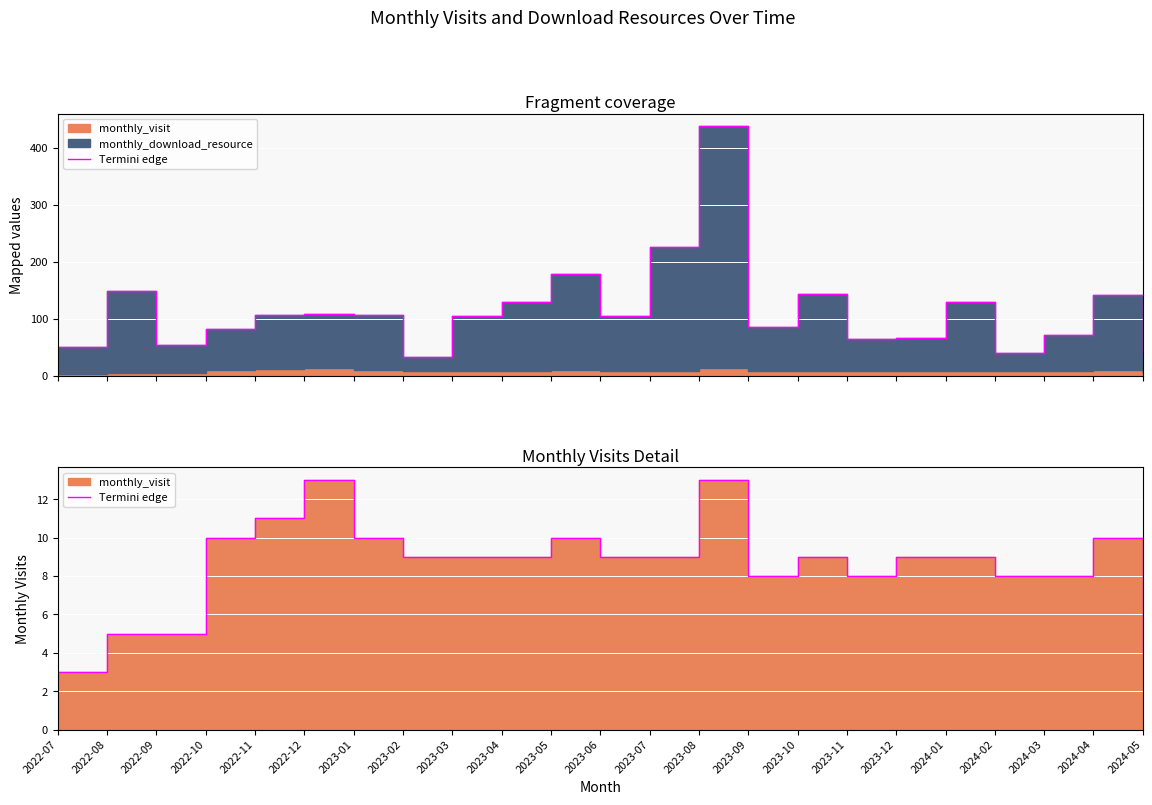

The value at 2024-02 is 8. True or false?

True